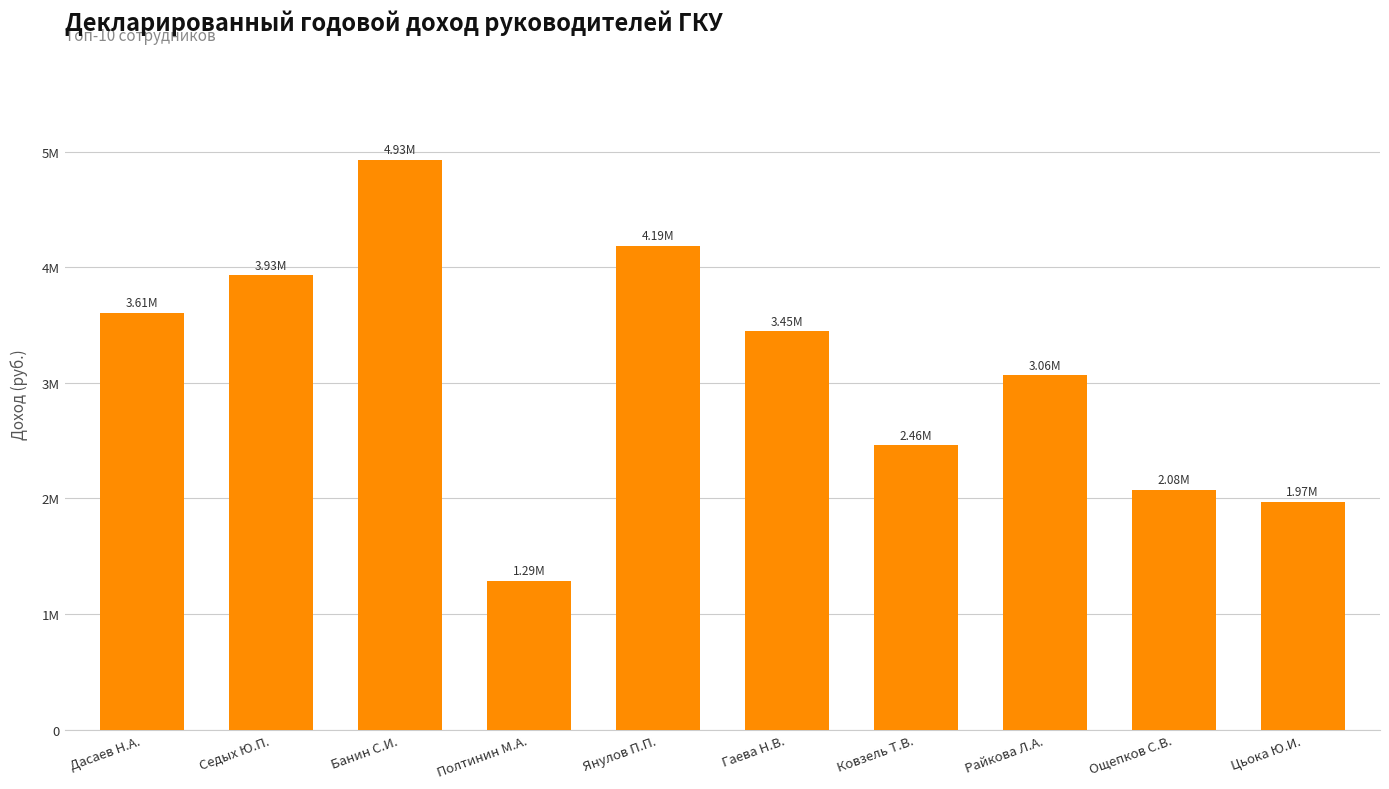

Rank the categories by value from highest to lowest.

Банин С.И., Янулов П.П., Седых Ю.П., Дасаев Н.А., Гаева Н.В., Райкова Л.А., Ковзель Т.В., Ощепков С.В., Цьока Ю.И., Полтинин М.А.